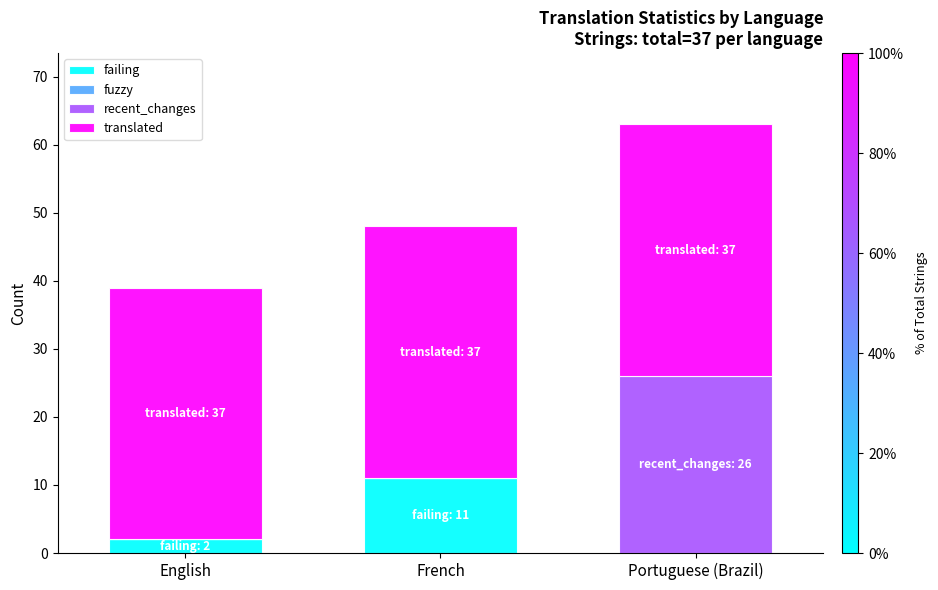

What is the sum of the failing values at Portuguese (Brazil) and French?

11